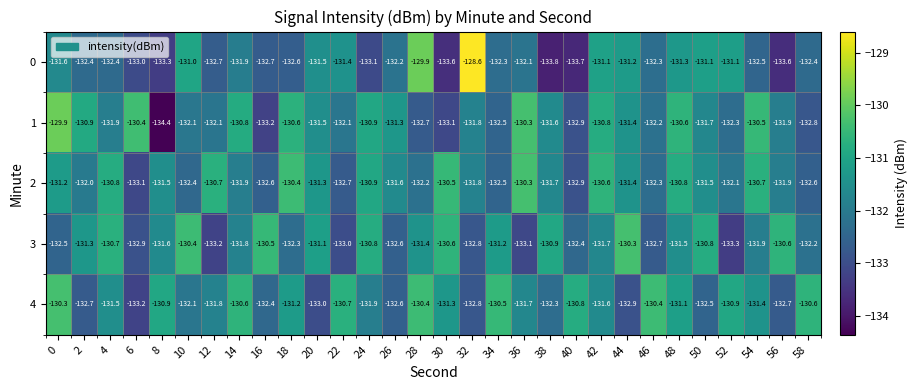

Which label corresponds to the smallest value in the chart?

8